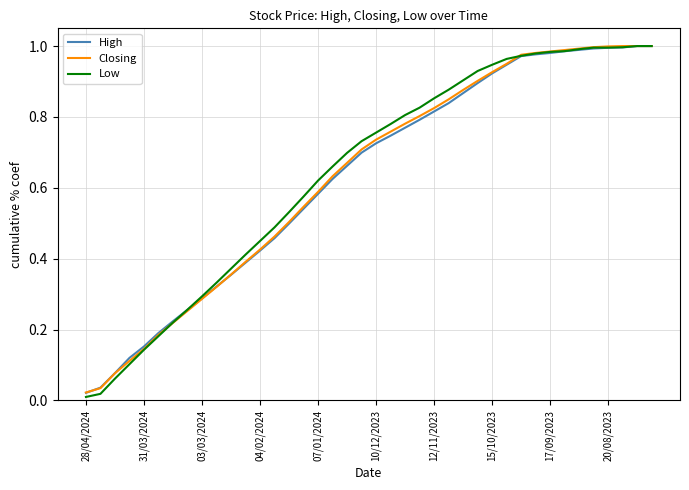

Which series has the largest range (max minus min)?

Low